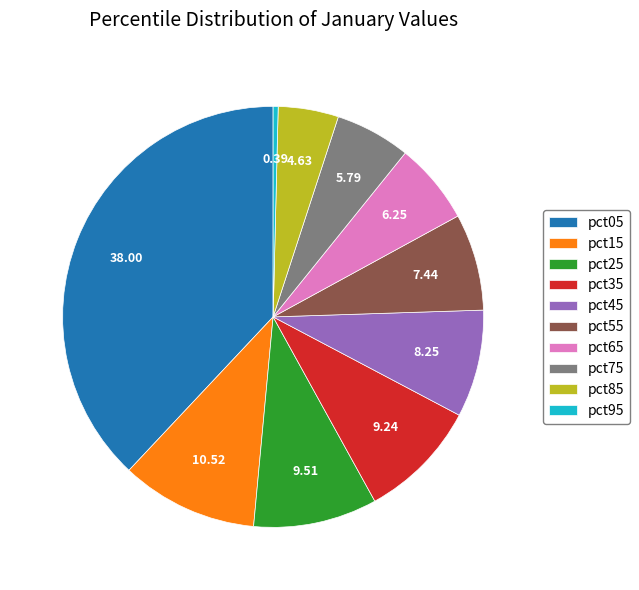

Is it true that pct65 is 19% of the pie?

False